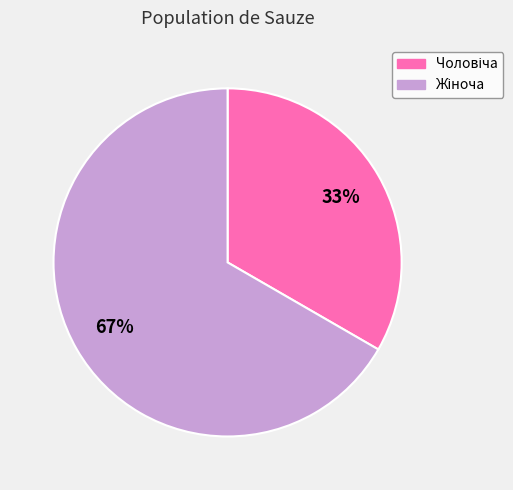

To the nearest percent, what is the average slice percentage?

50%